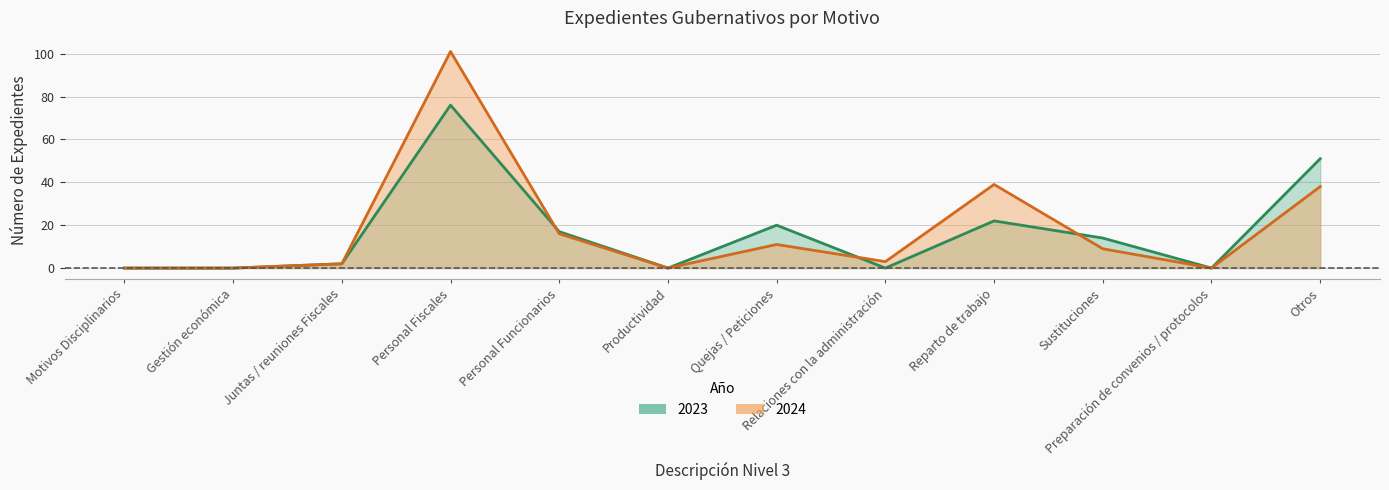

Which series has the largest total across all categories?

2024